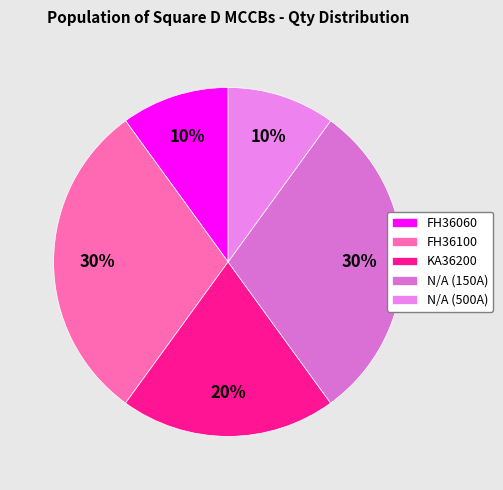

Rank the categories by value from lowest to highest.

FH36060, N/A (500A), KA36200, FH36100, N/A (150A)